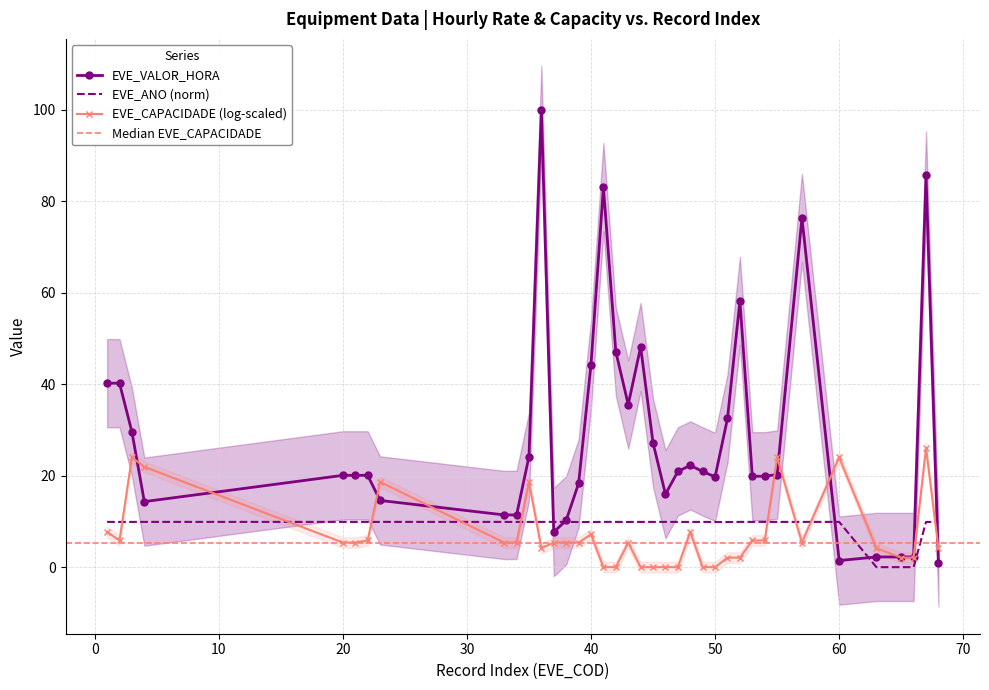

What is the sum of all EVE_ANO values?

346.3